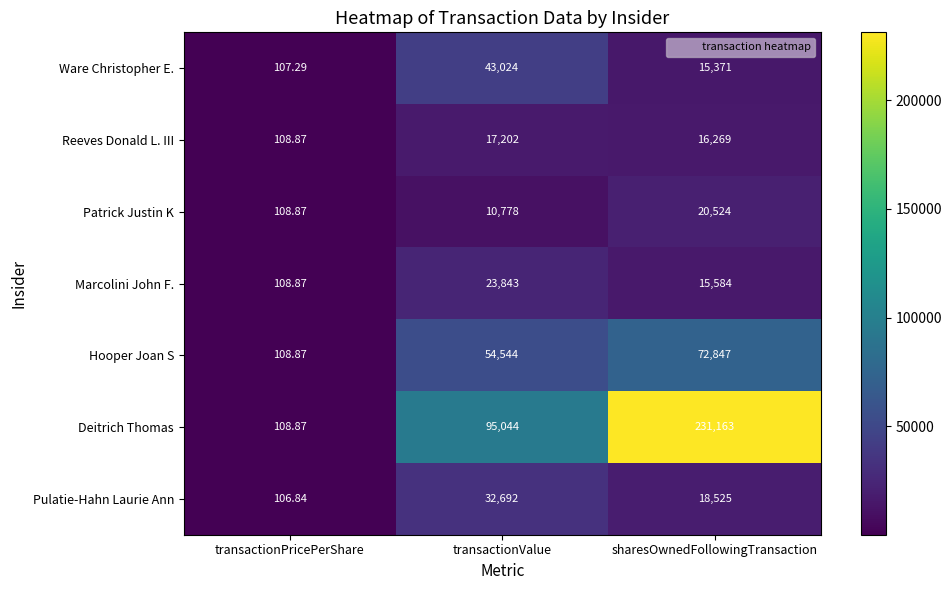

How many data points does each series have?

3